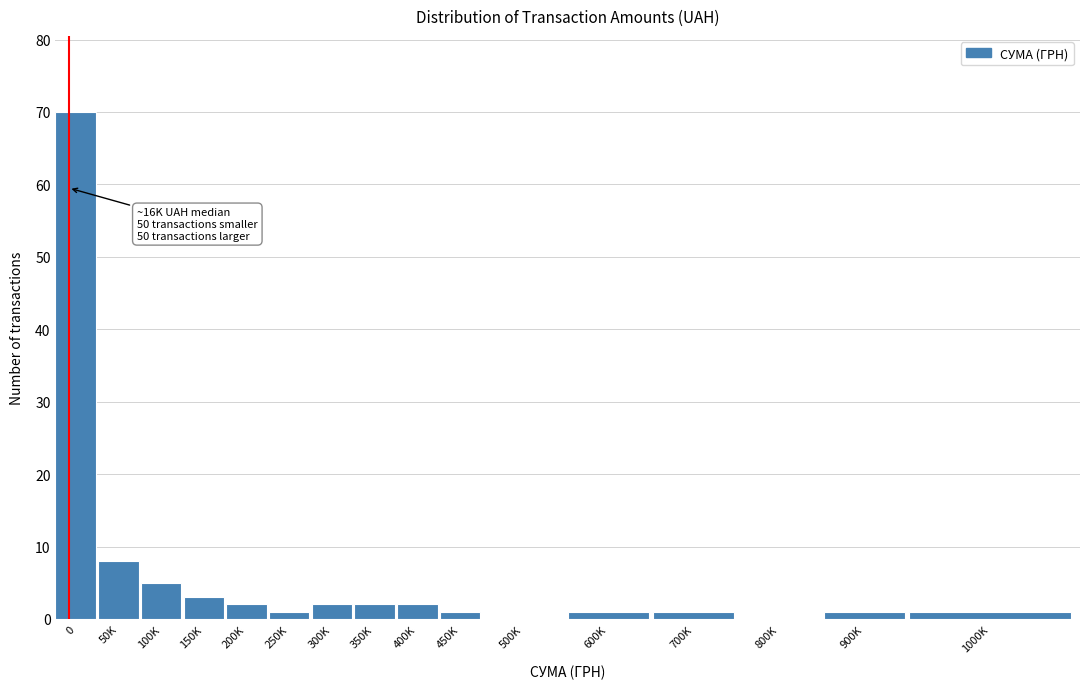

Reading left to right, list all the values displayed in this chart.

0=70	50K=8	100K=5	150K=3	200K=2	250K=1	300K=2	350K=2	400K=2	450K=1	500K=0	600K=1	700K=1	800K=0	900K=1	1000K=1